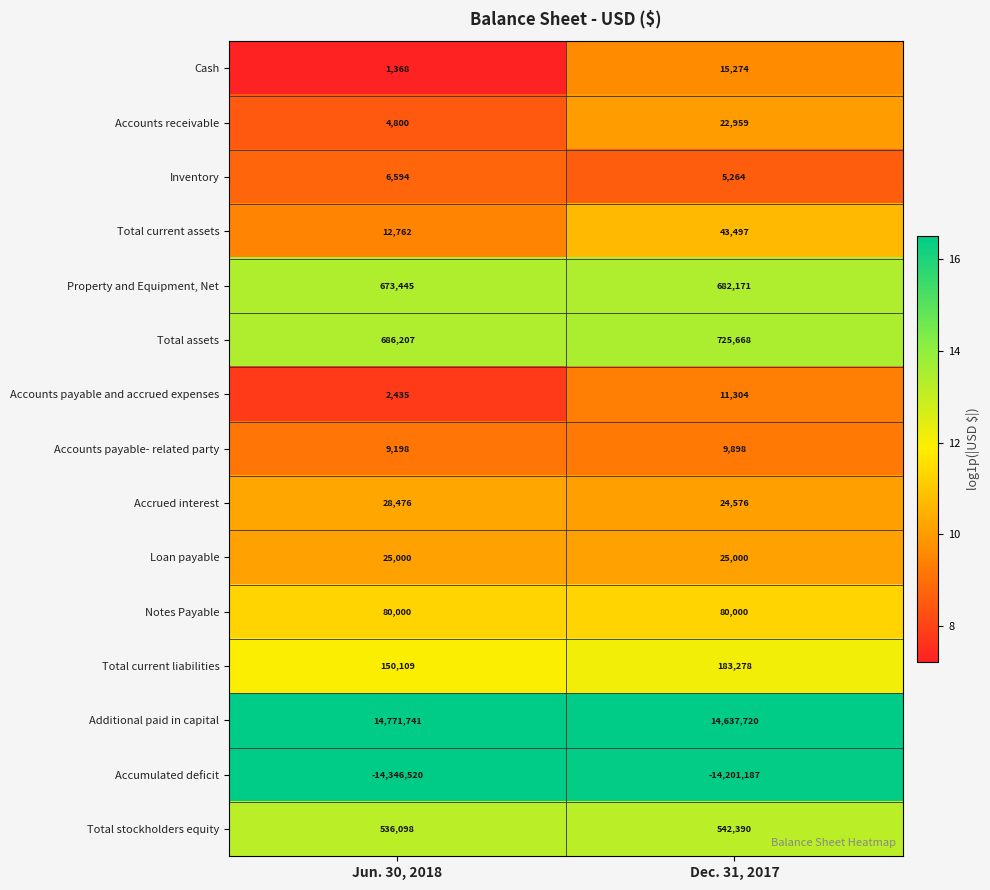

What is the difference between the maximum and minimum values in the Cash series?

13906